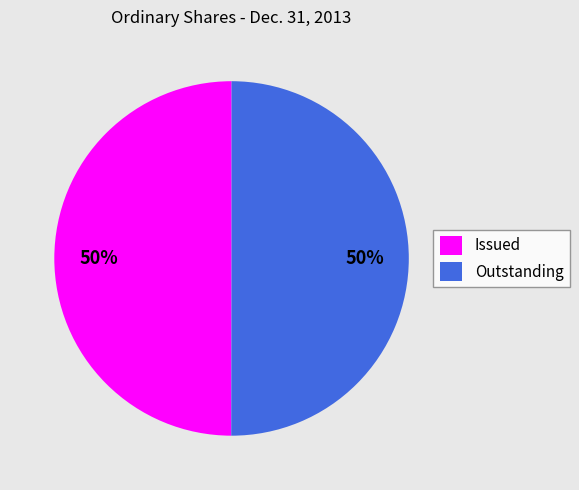

How many segments does this pie chart have?

2